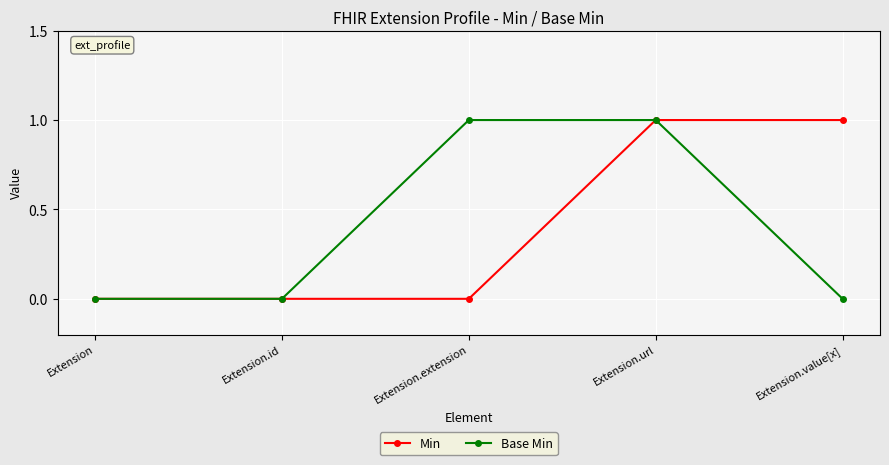

What is the difference between the maximum and minimum values in the Min series?

1